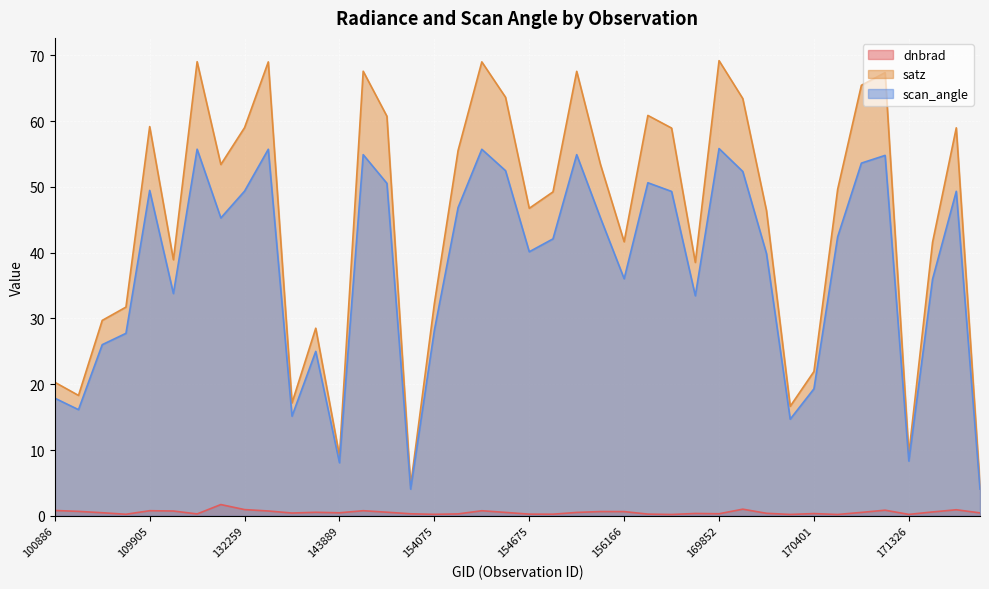

What is the sum of all satz values?

1788.4